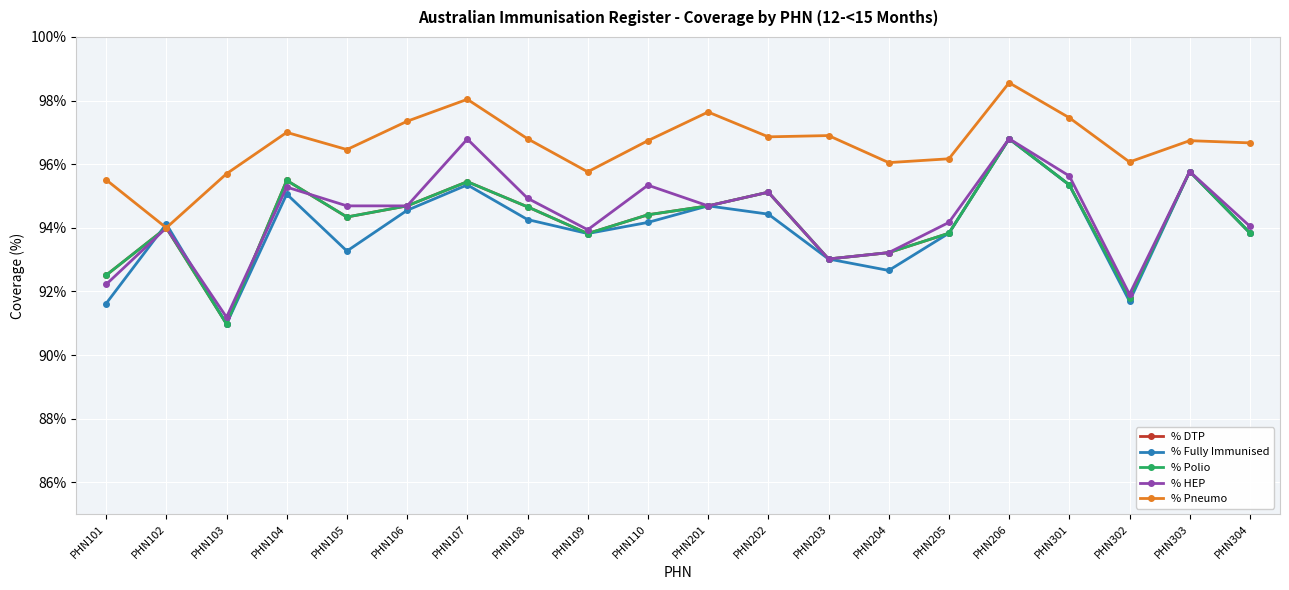

At which label does % Pneumo reach its minimum?

PHN102